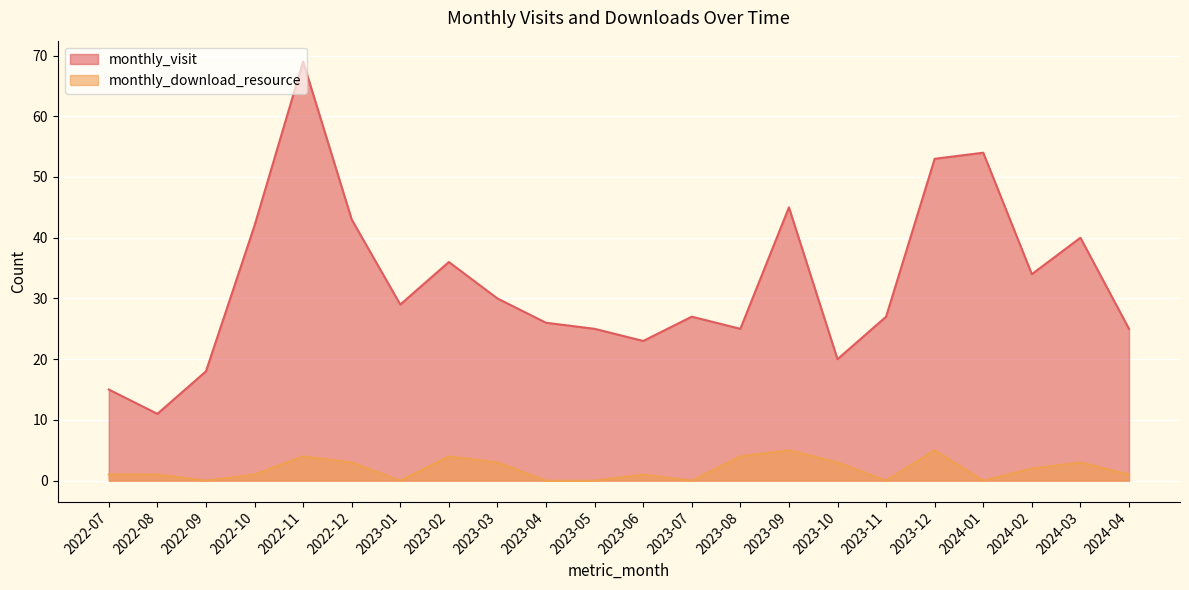

Count the number of categories in the chart.

22